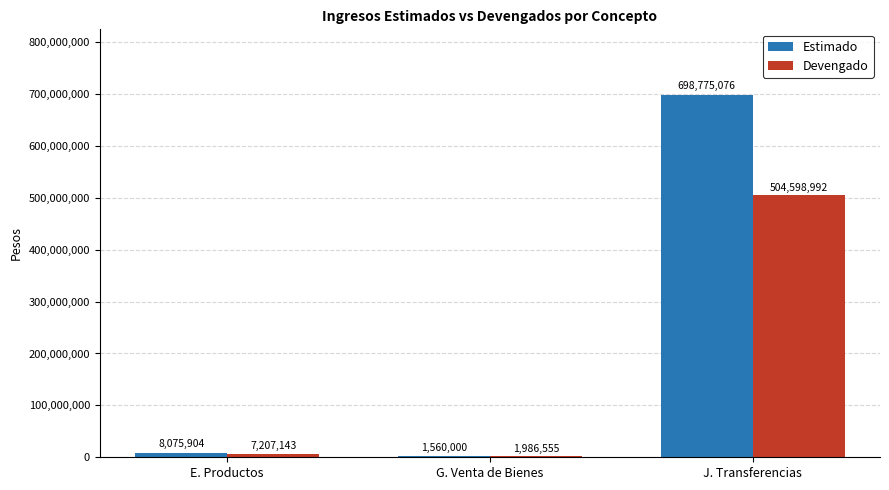

What is the average value of the Devengado series?

171264230.1